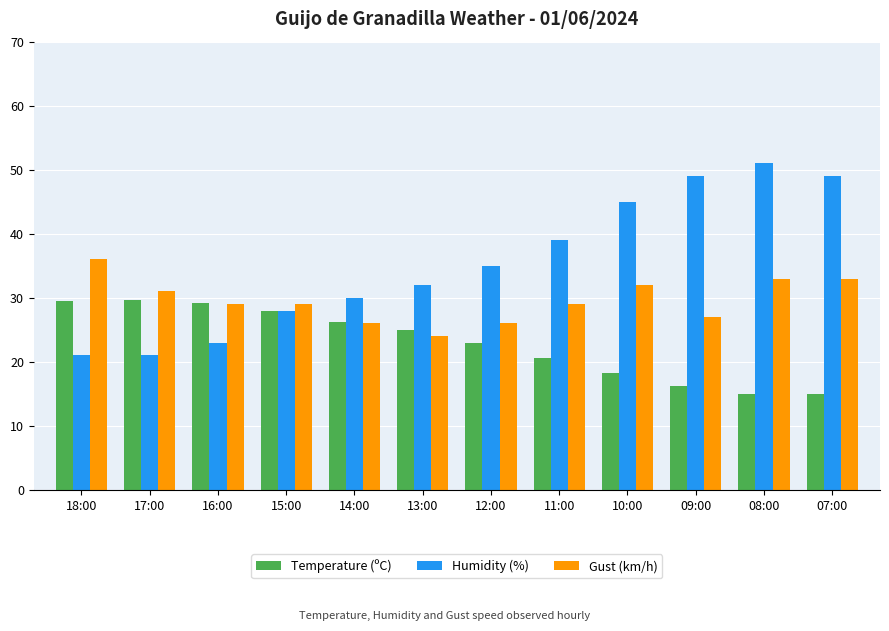

What is the label of the 5th bar from the right?

11:00